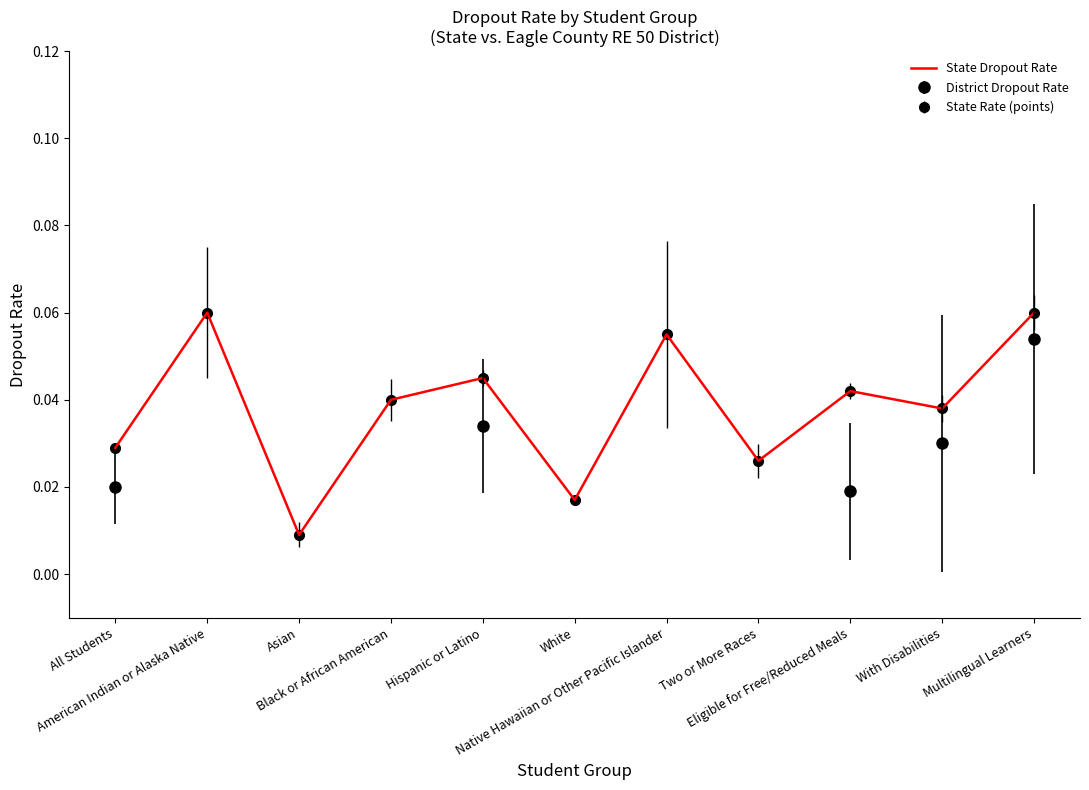

The chart shows a value of 0.0 at All Students. True or false?

False